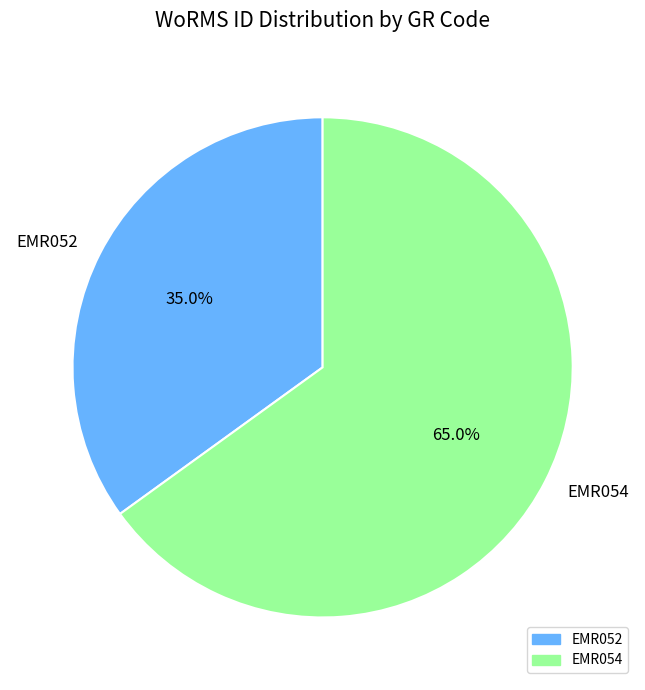

Is it true that EMR052 is 49% of the pie?

False